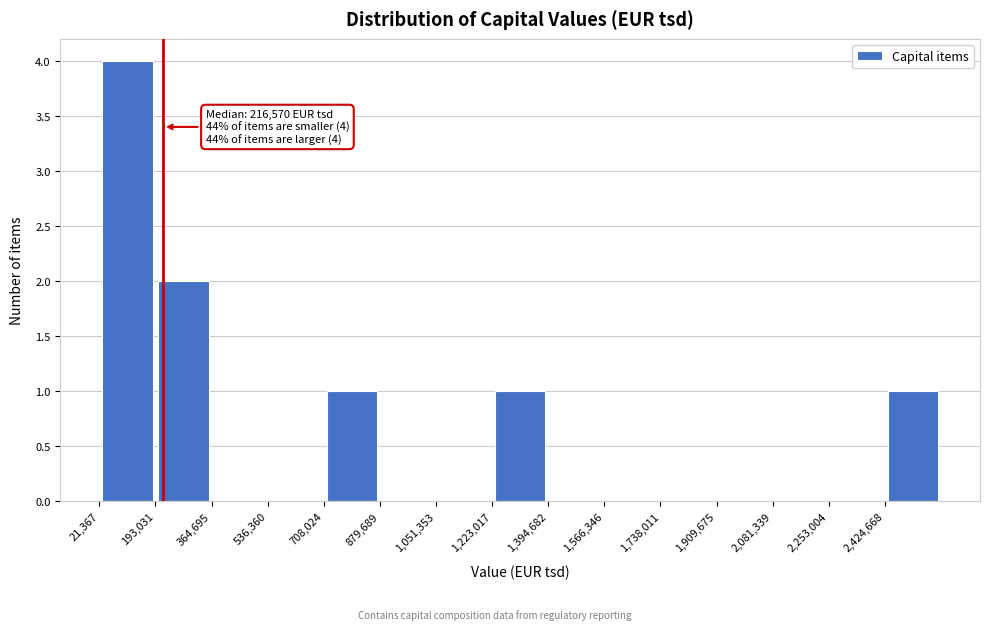

Over which range of the x-axis is the bar tallest?

20000 to 200000